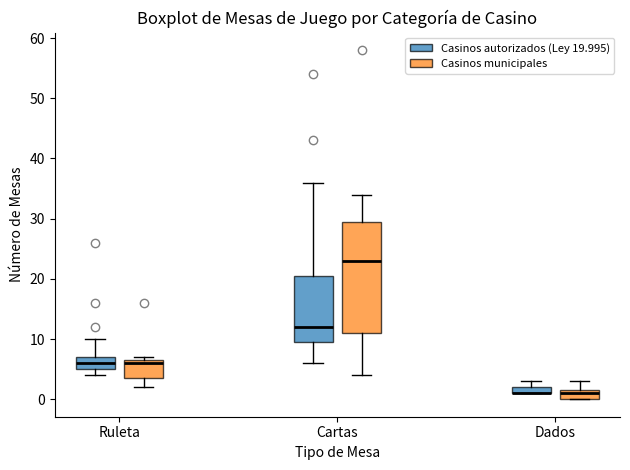

Comparing the boxes themselves (not the whiskers), which one is the tallest?

Cartas (Casinos municipales)